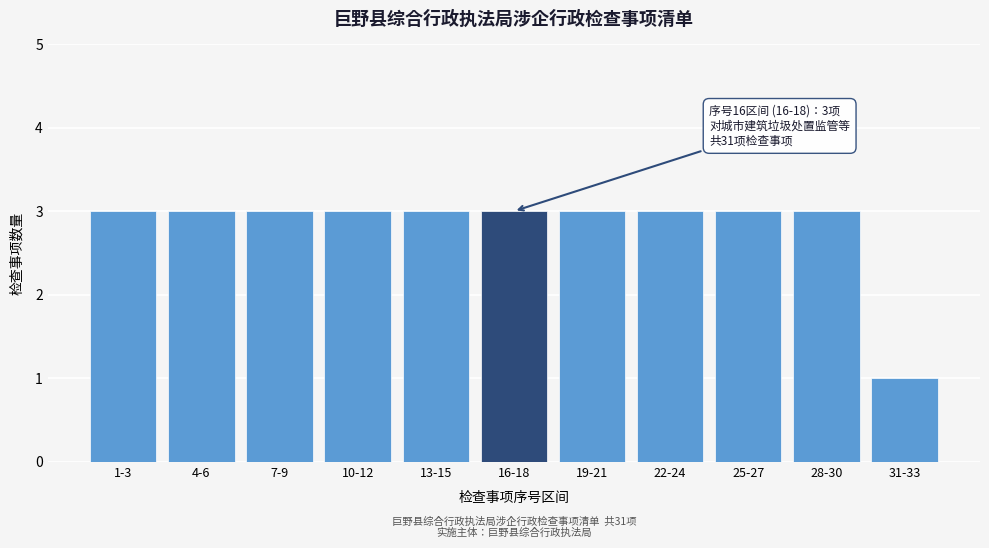

Reading left to right, transcribe all the data shown in this chart.

1-3=3	4-6=3	7-9=3	10-12=3	13-15=3	16-18=3	19-21=3	22-24=3	25-27=3	28-30=3	31-33=1